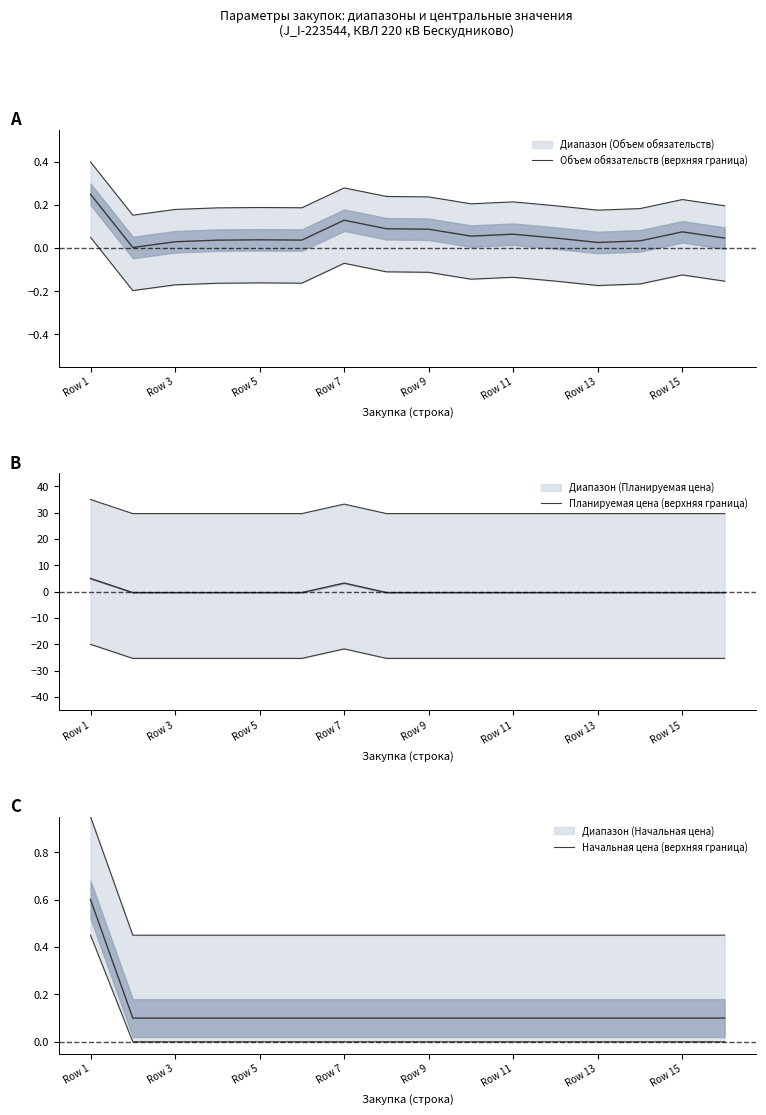

What is the sum of the Планируемая цена (верхняя граница) values at 15 and 9?

59.3